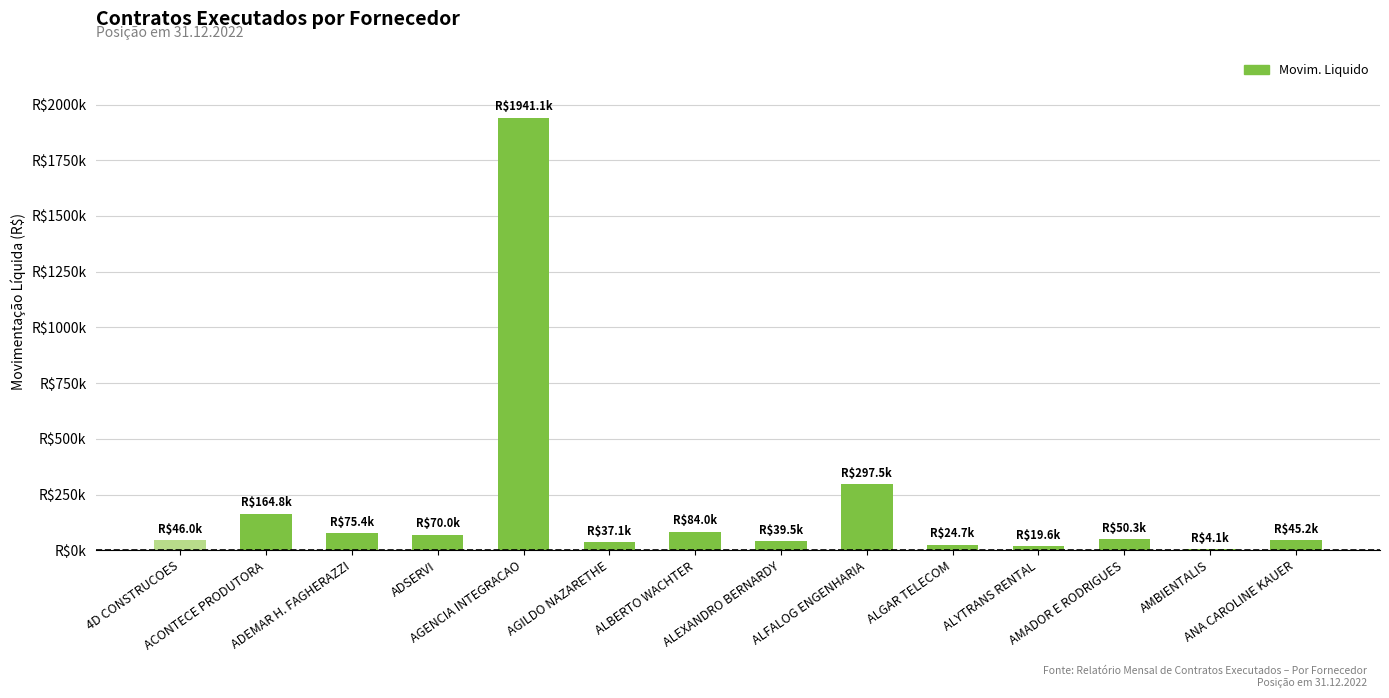

Are the bars horizontal?

No